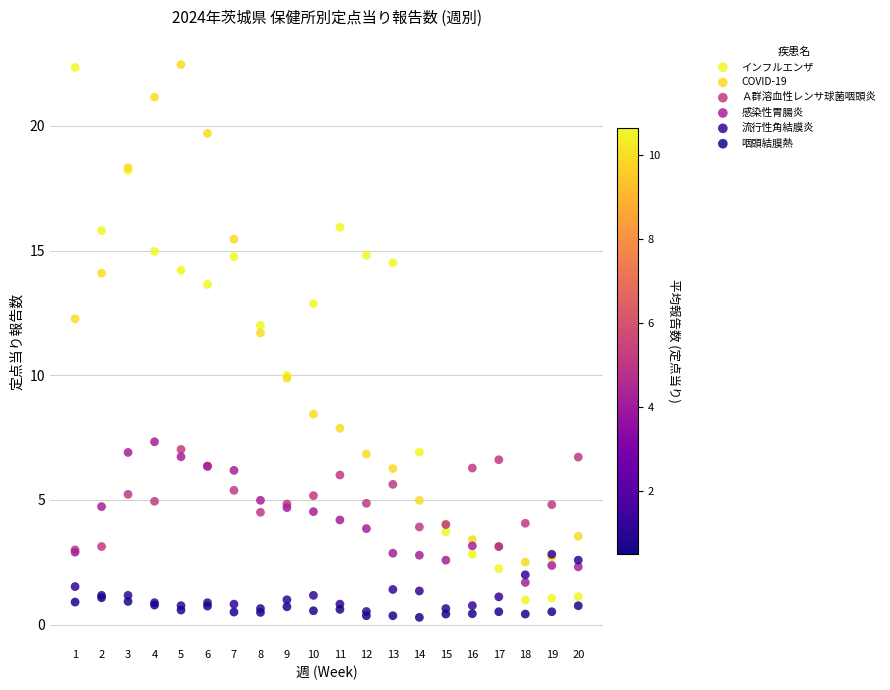

Across all series, what Y value is closest to 11?

11.7